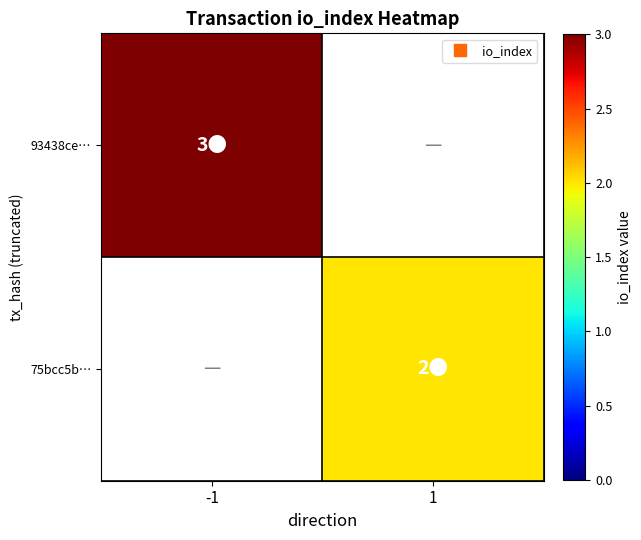

What is the difference between the highest and lowest values at 1?

2